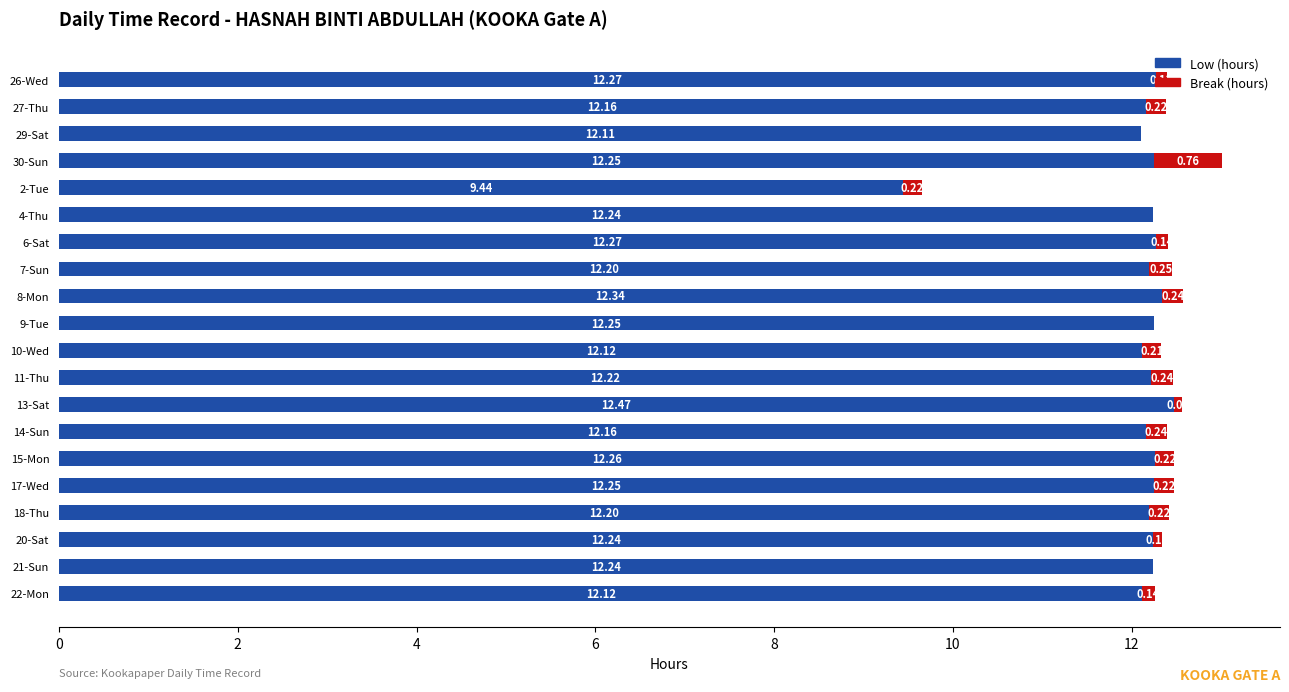

At which category is the sum across all series the highest?

30-Sun